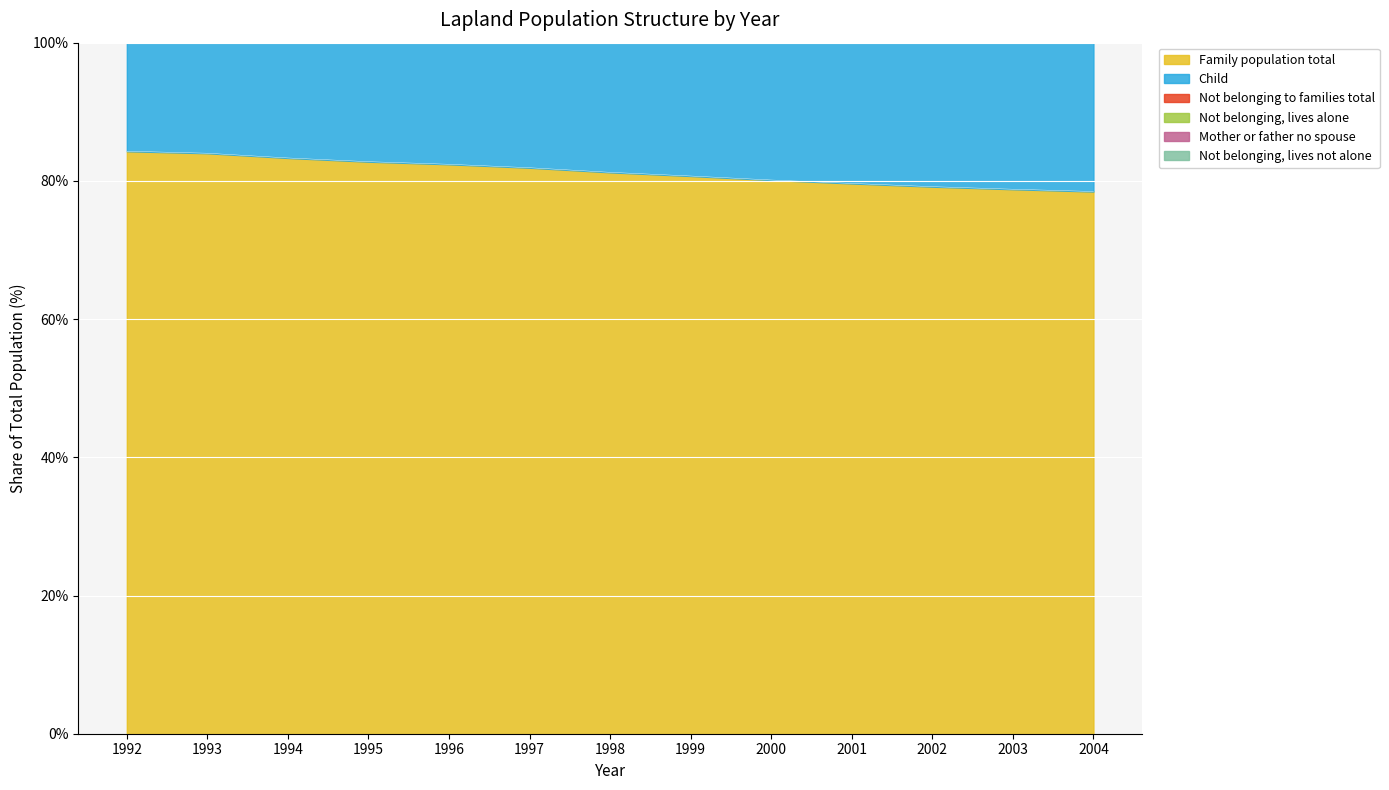

What is the minimum value for Family population total?

78.5